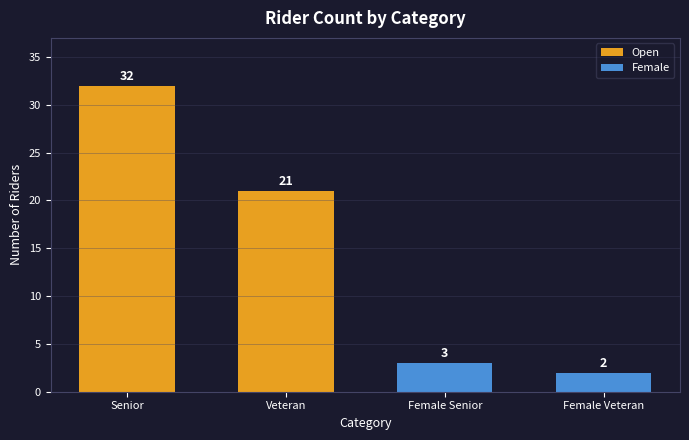

How many distinct data groups are displayed?

1